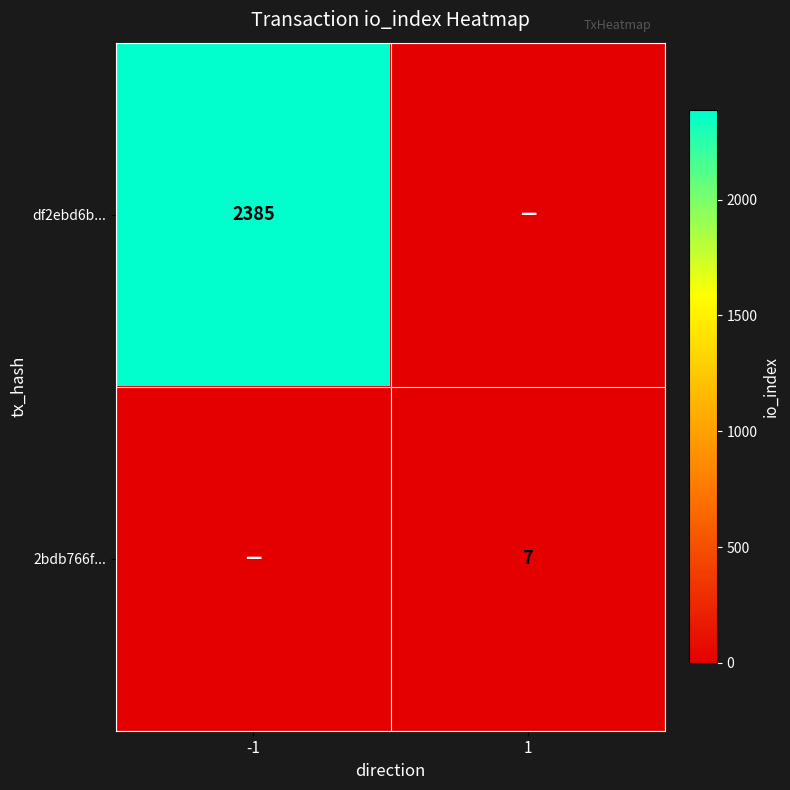

Is the value of df2ebd6b... at -1 greater than the value of 2bdb766f... at 1?

Yes